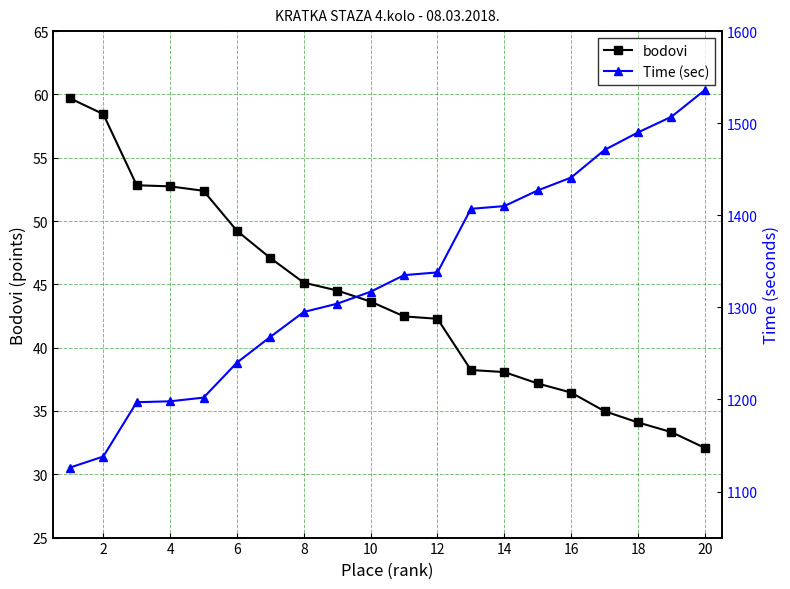

True or false: bodovi has more than 2 interior local peaks.

False